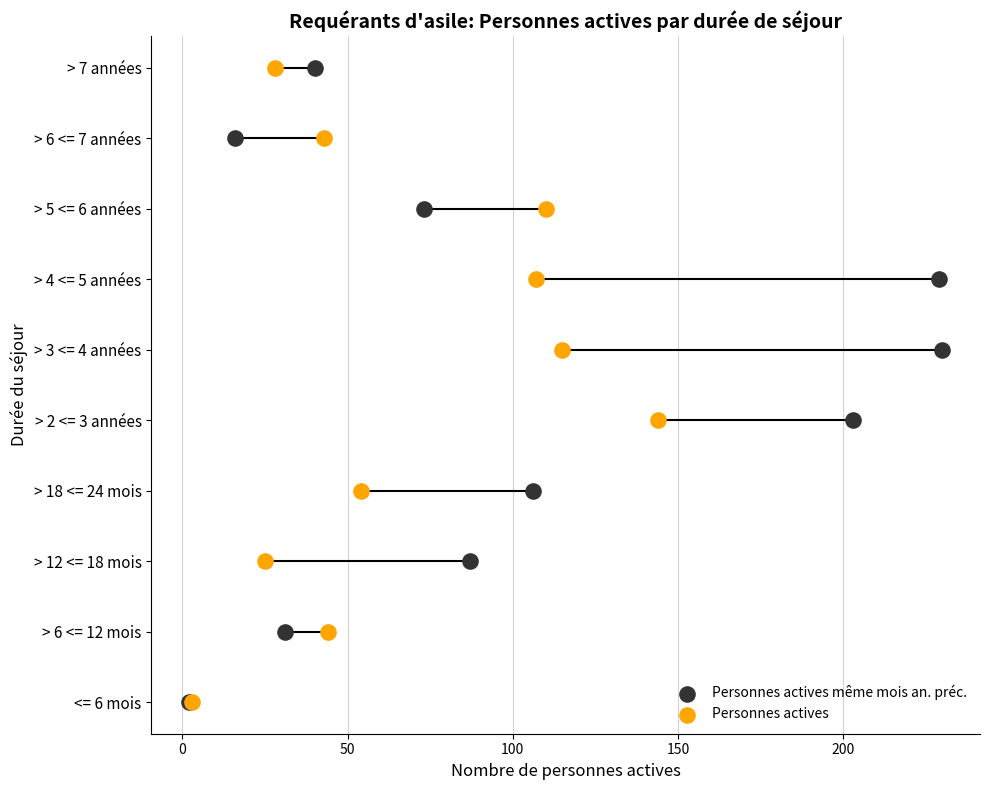

Which series has the largest total across all categories?

Personnes actives même mois an. préc.